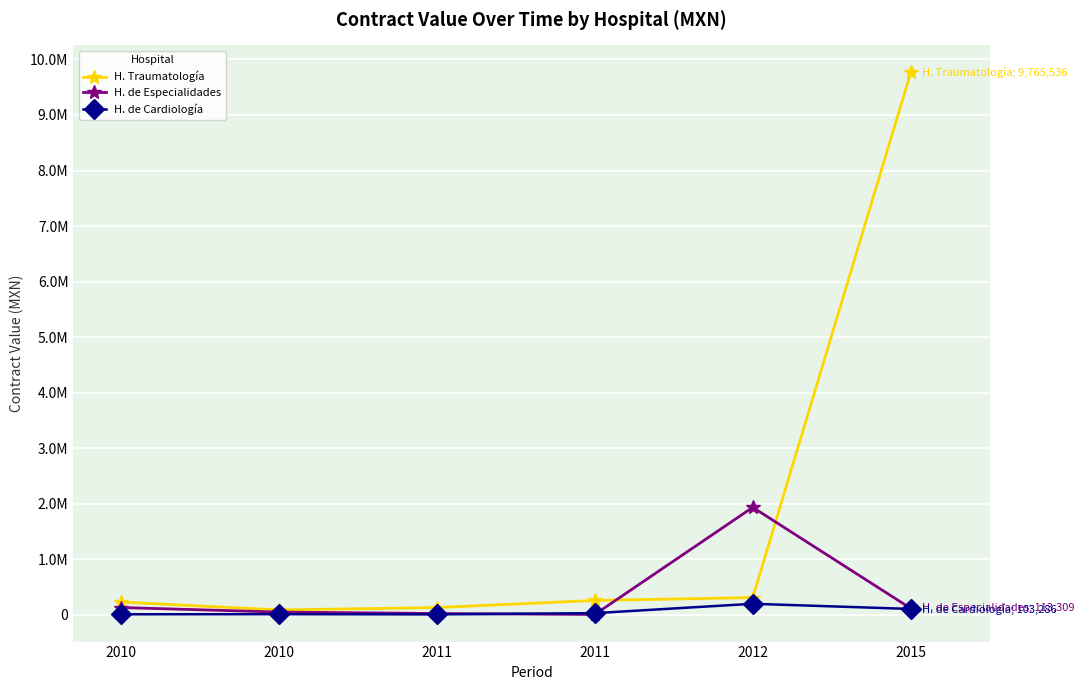

What are all the series names shown in the legend?

H. Traumatología, H. de Especialidades, H. de Cardiología